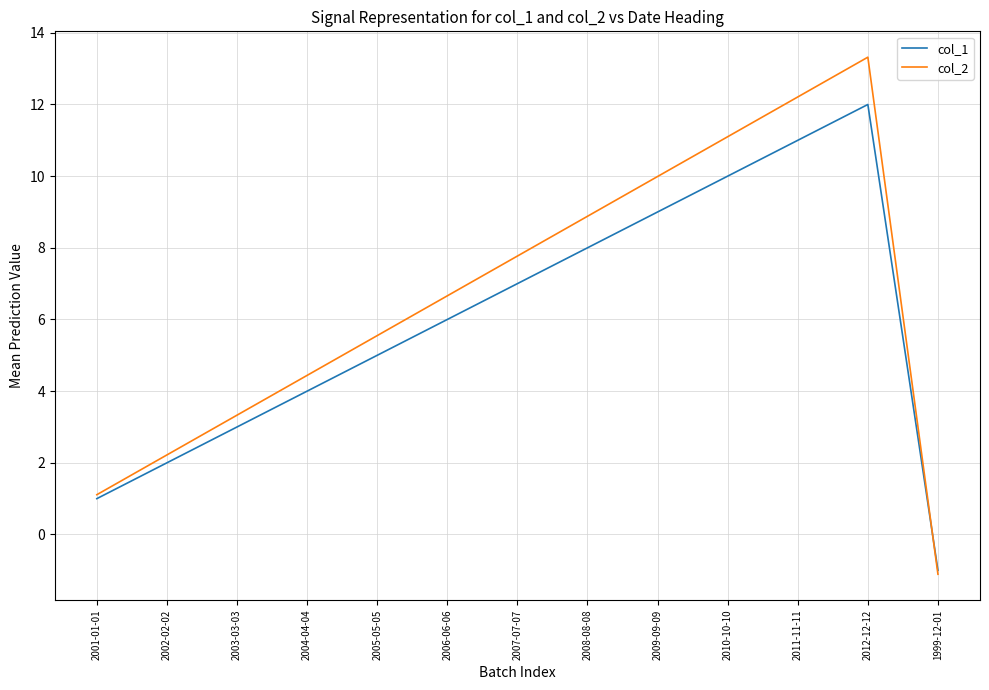

Which series ends up on top after the final intersection of col_1 and col_2?

col_1